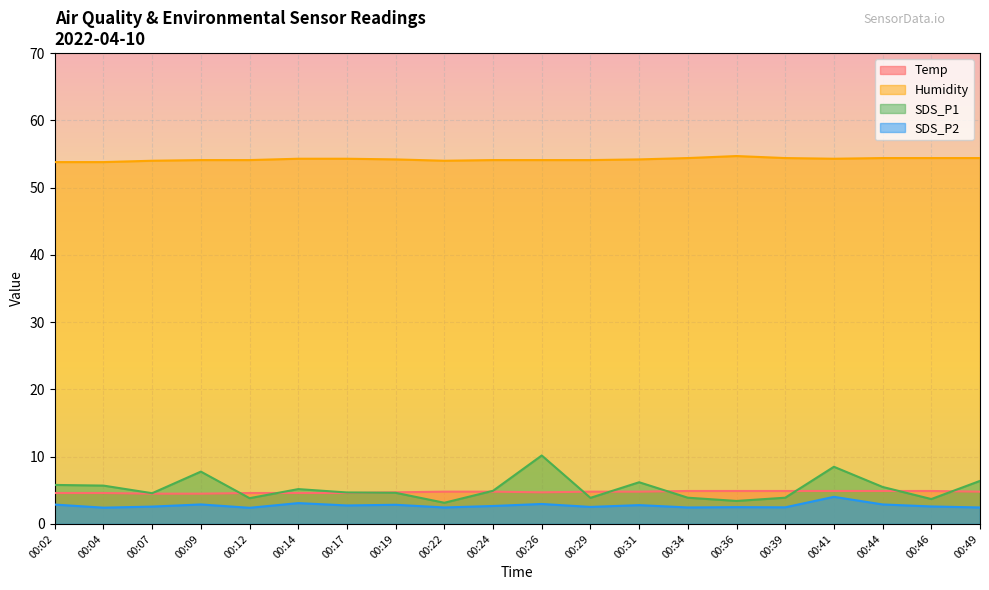

True or false: Humidity has more than 0 points higher than both neighbors.

True